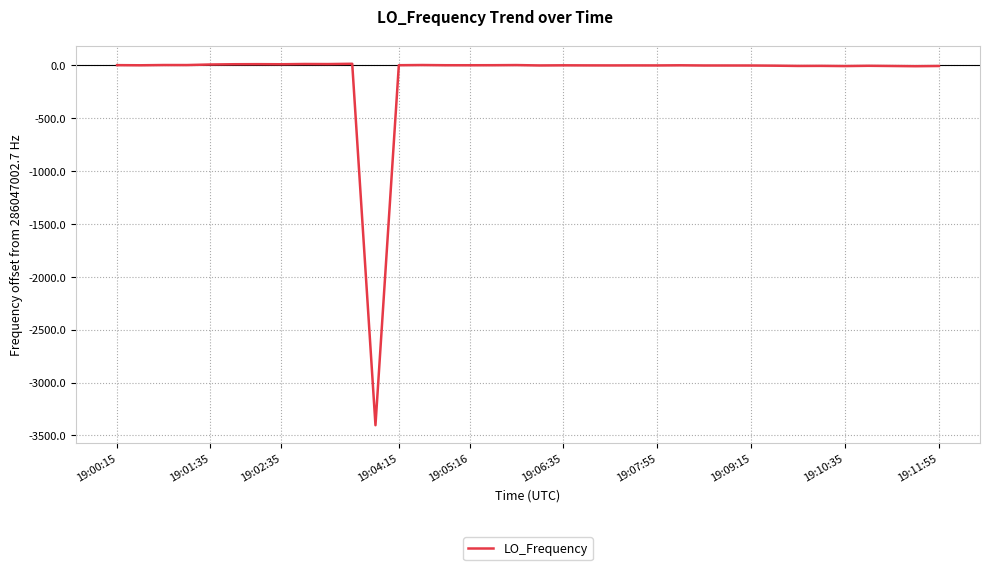

What is the difference between the maximum and minimum values?

3418.1